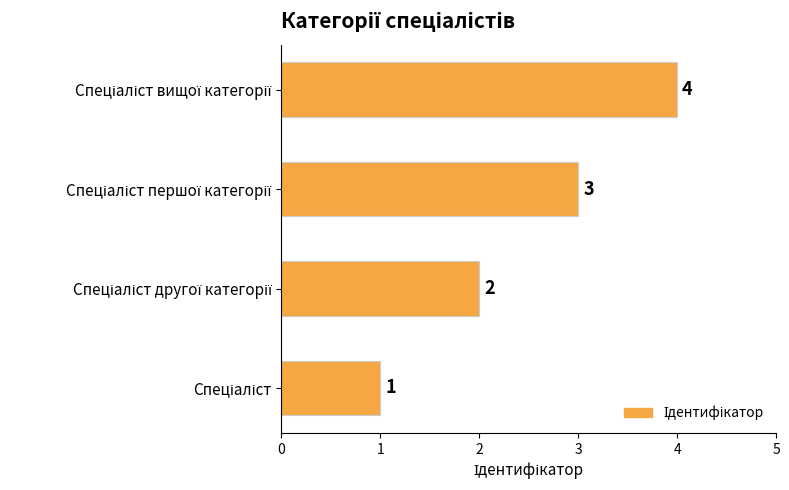

How many values are between 2 and 4?

3